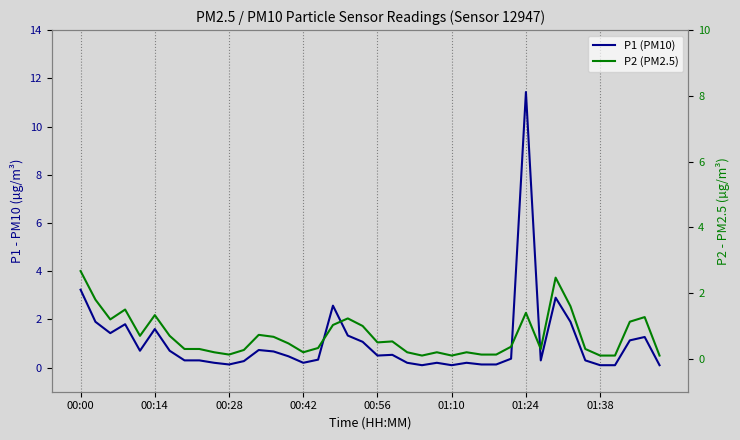

Is it true that P1 (PM10) equals 0.1 at 28?

True